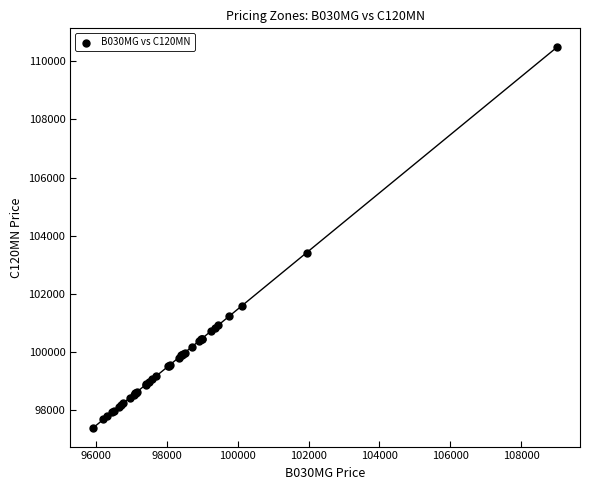

What Y value in the scatter plot is closest to 103938?

103412